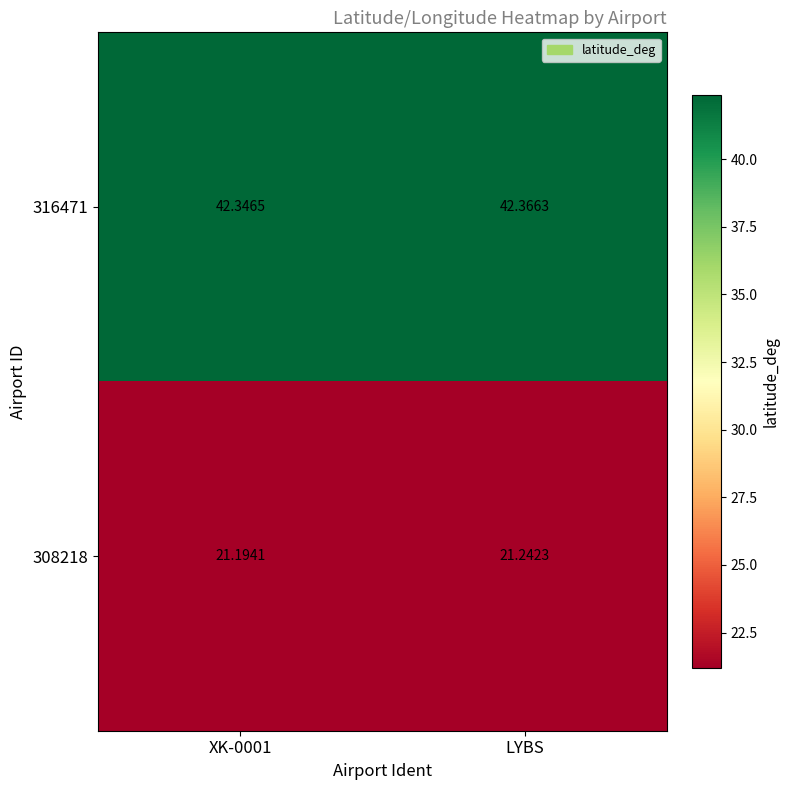

Is the value of 308218 at XK-0001 greater than the value of 316471 at LYBS?

No